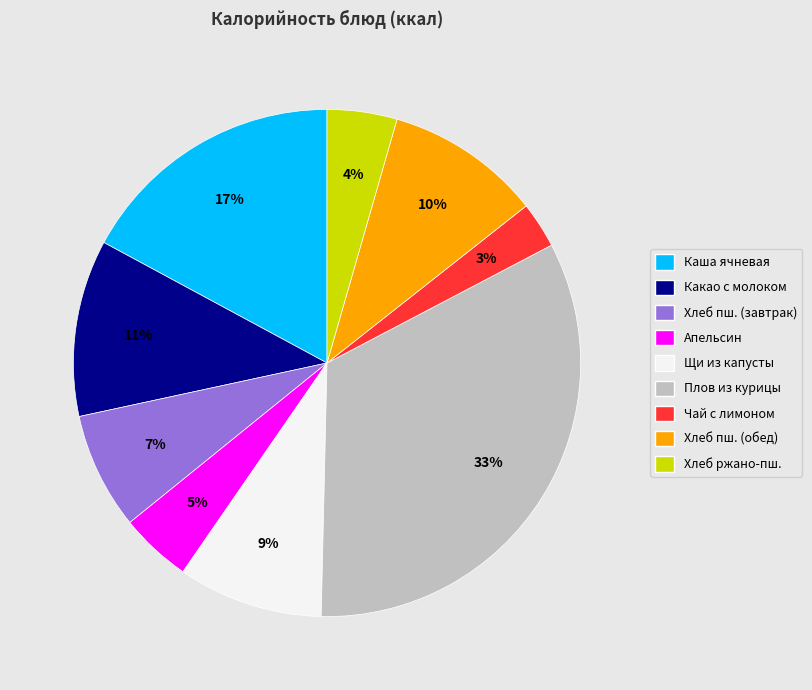

Is there any slice that represents more than half of the pie?

No